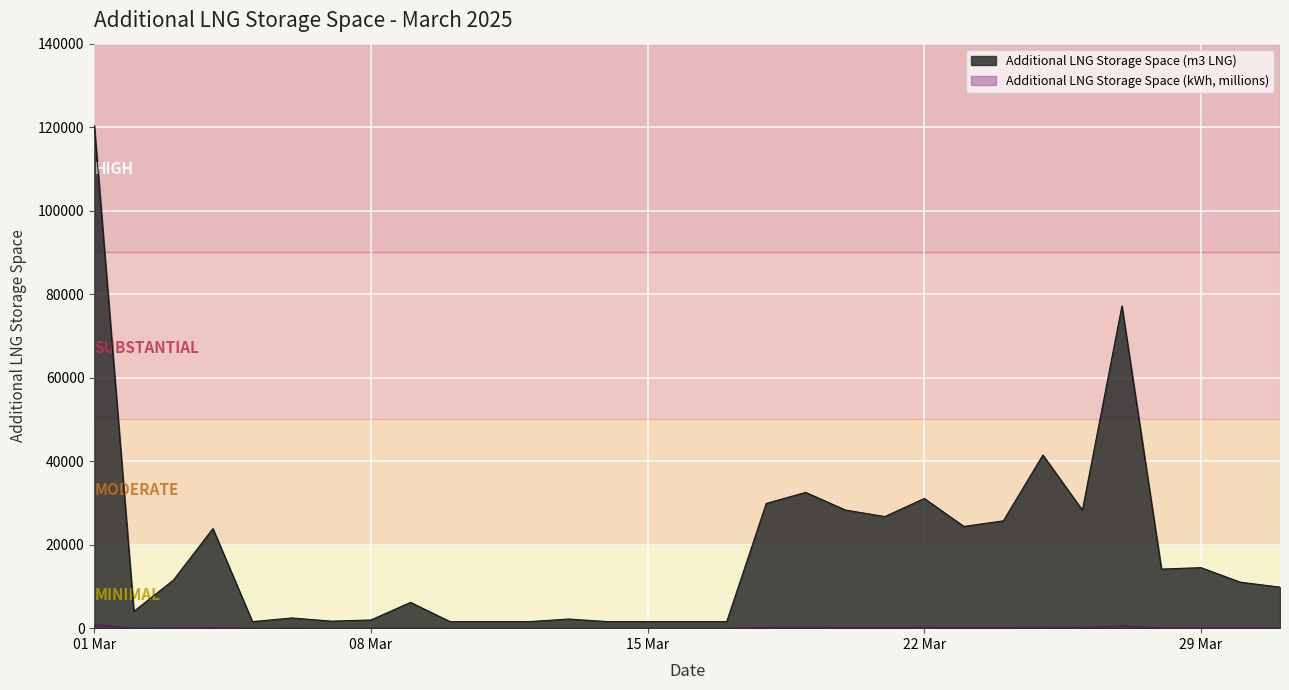

Which series has the largest range (max minus min)?

Additional LNG Storage Space (m3 LNG)